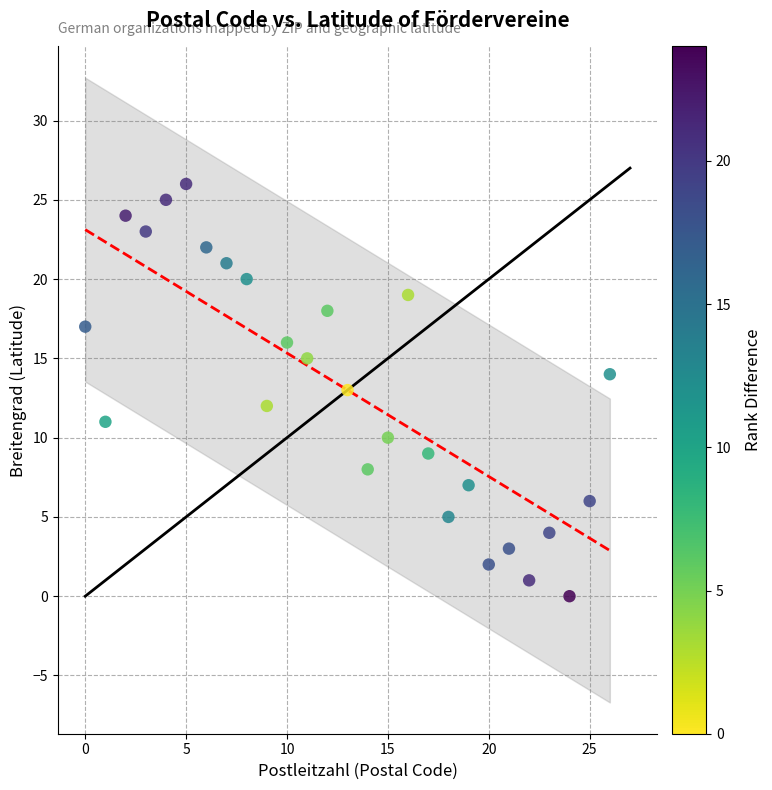

What is the range of Y values (max minus min)?

26